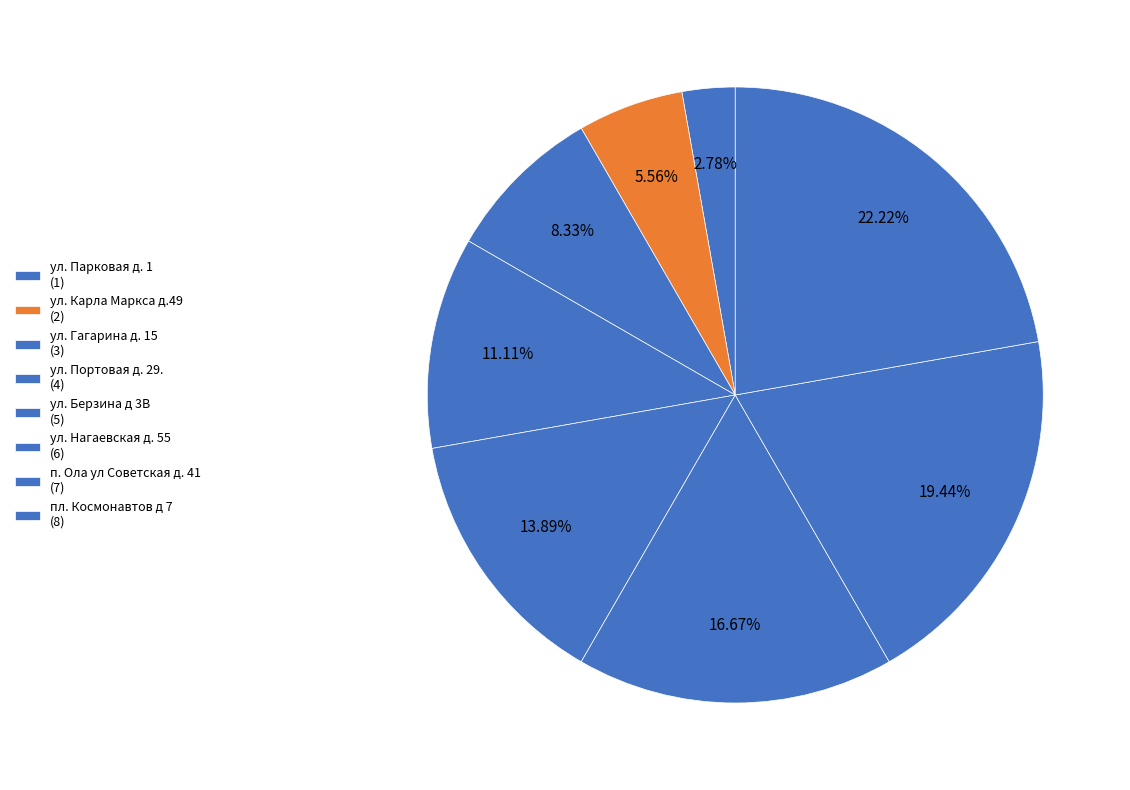

Rank the categories by value from highest to lowest.

пл. Космонавтов д 7, п. Ола ул Советская д. 41, ул. Нагаевская д. 55, ул. Берзина д 3В, ул. Портовая д. 29., ул. Гагарина д. 15, ул. Карла Маркса д.49, ул. Парковая д. 1